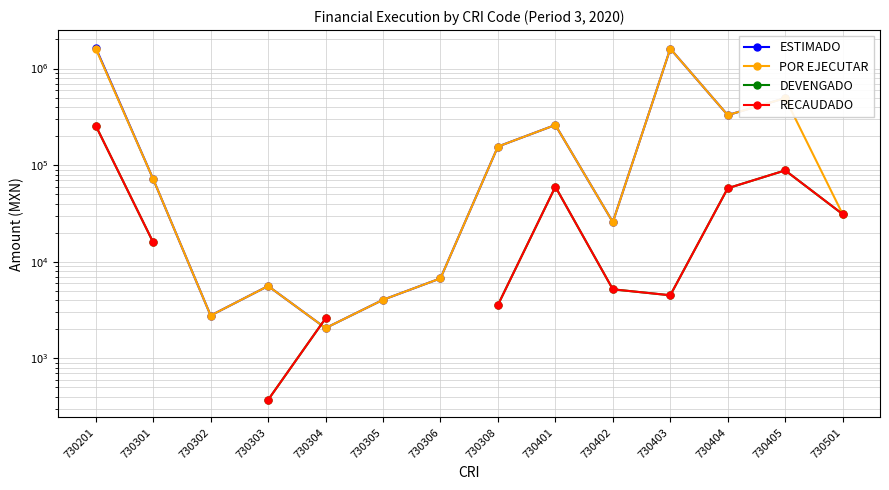

Where is the first local maximum for RECAUDADO?

730401